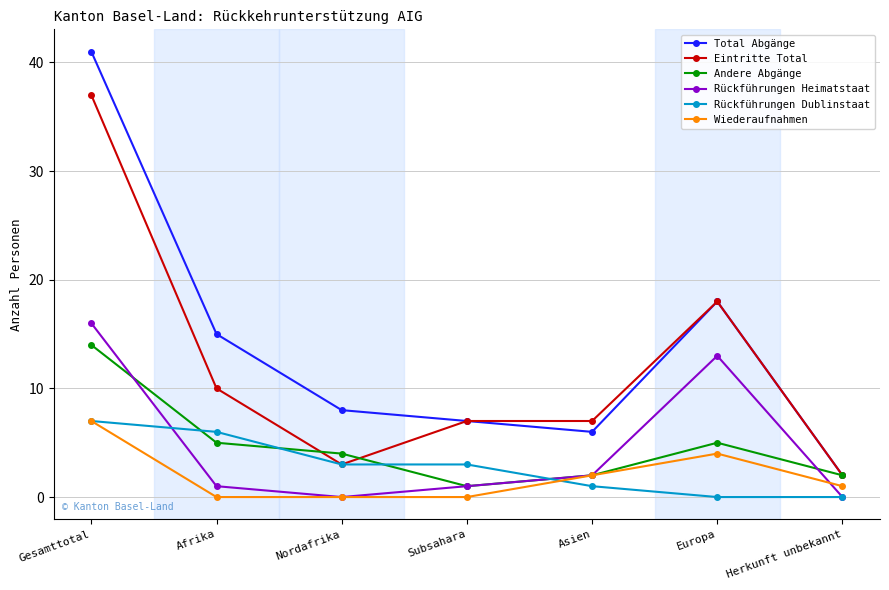

True or false: Total Abgänge and Rückführungen Dublinstaat intersect in this chart.

False